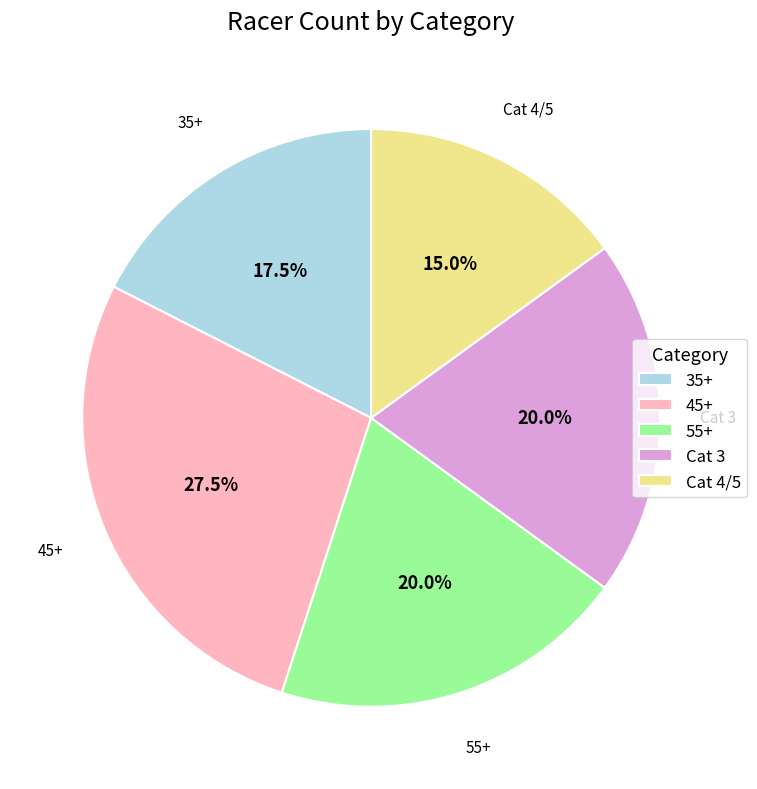

Does Cat 4/5 represent more than half of the total?

No